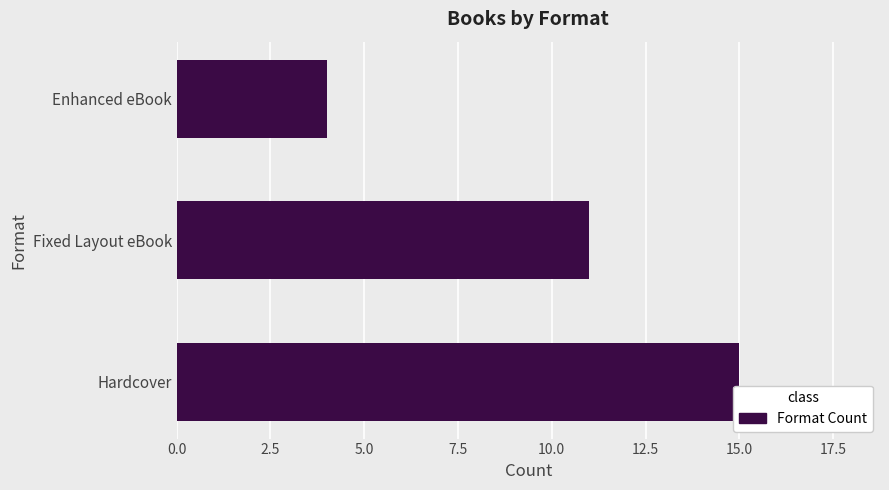

Are the bars horizontal?

Yes